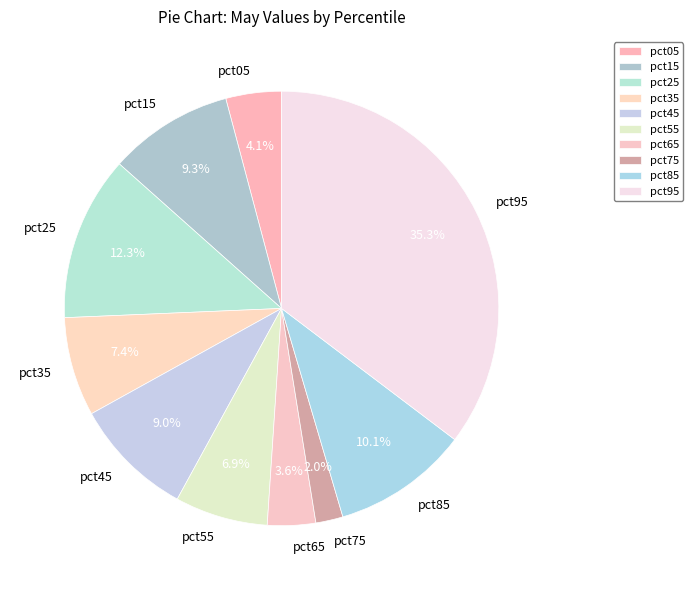

Does pct85 account for over 50% of the chart?

No